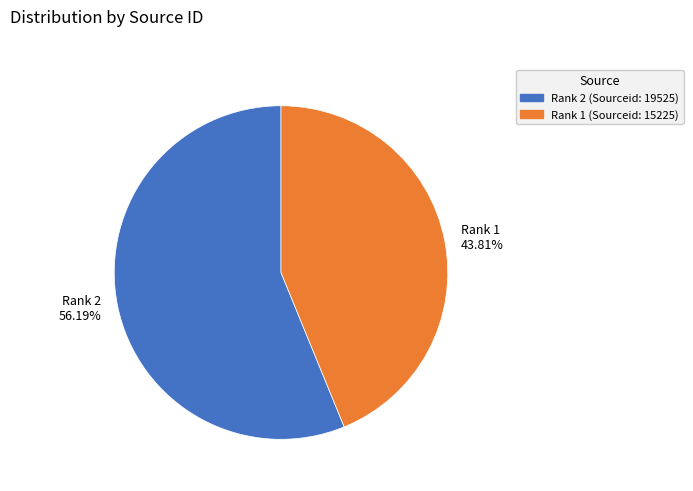

Rank the categories by value from highest to lowest.

Rank 2 (Sourceid: 19525), Rank 1 (Sourceid: 15225)